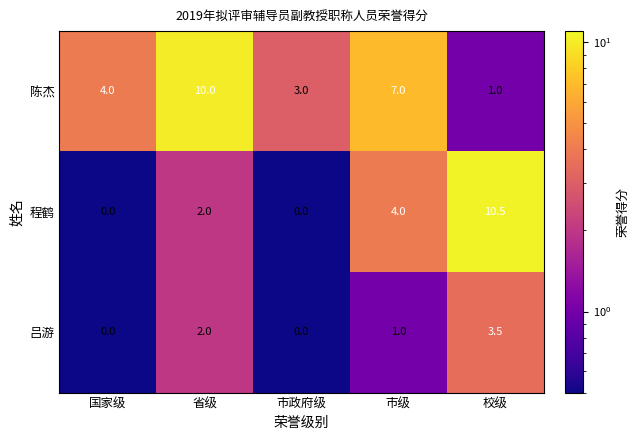

What is the spread (max minus min) of values at 市级?

6.0